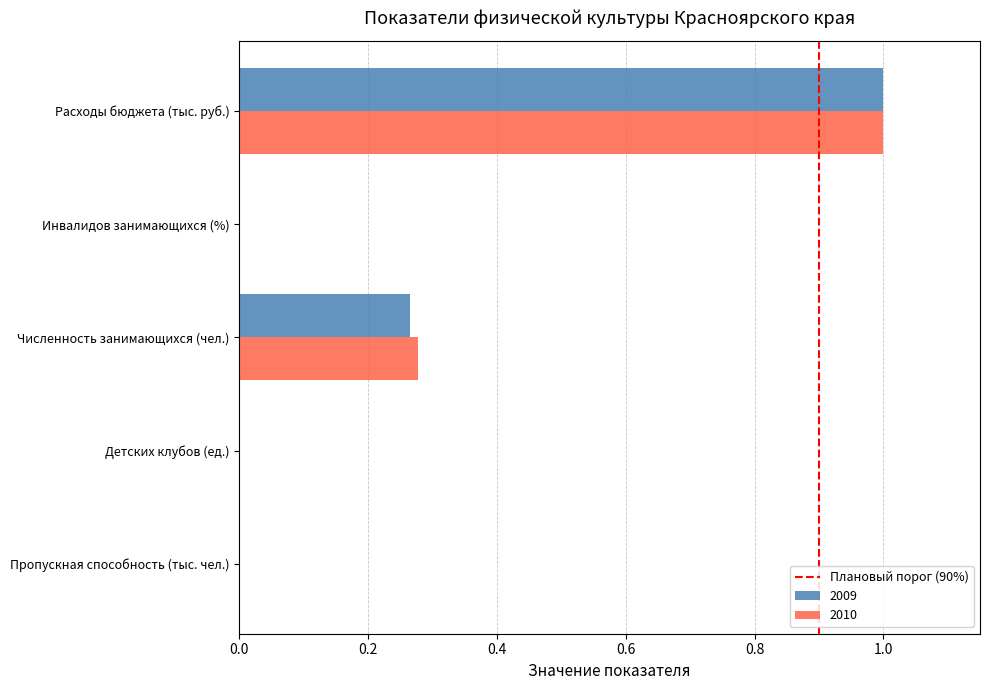

The 2009 series shows 0.0 at Инвалидов занимающихся (%). True or false?

True